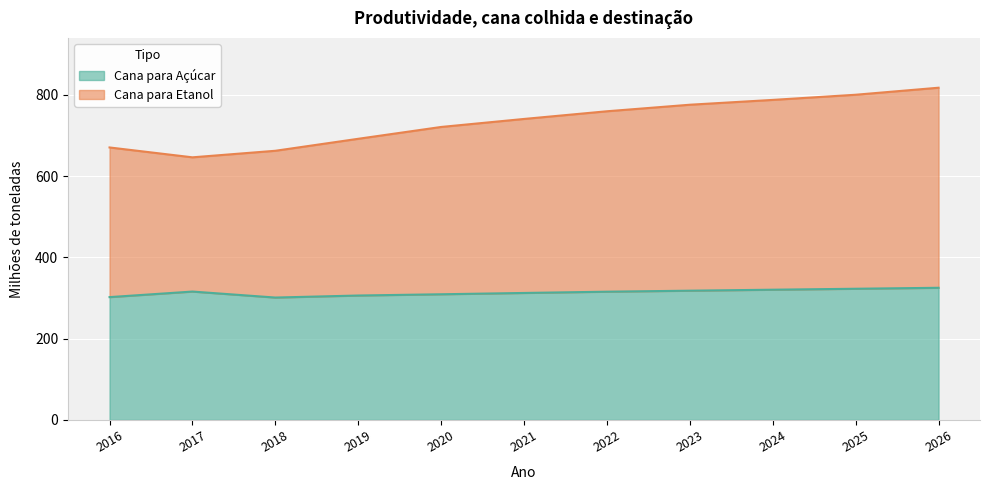

Count the number of data series in this chart.

2